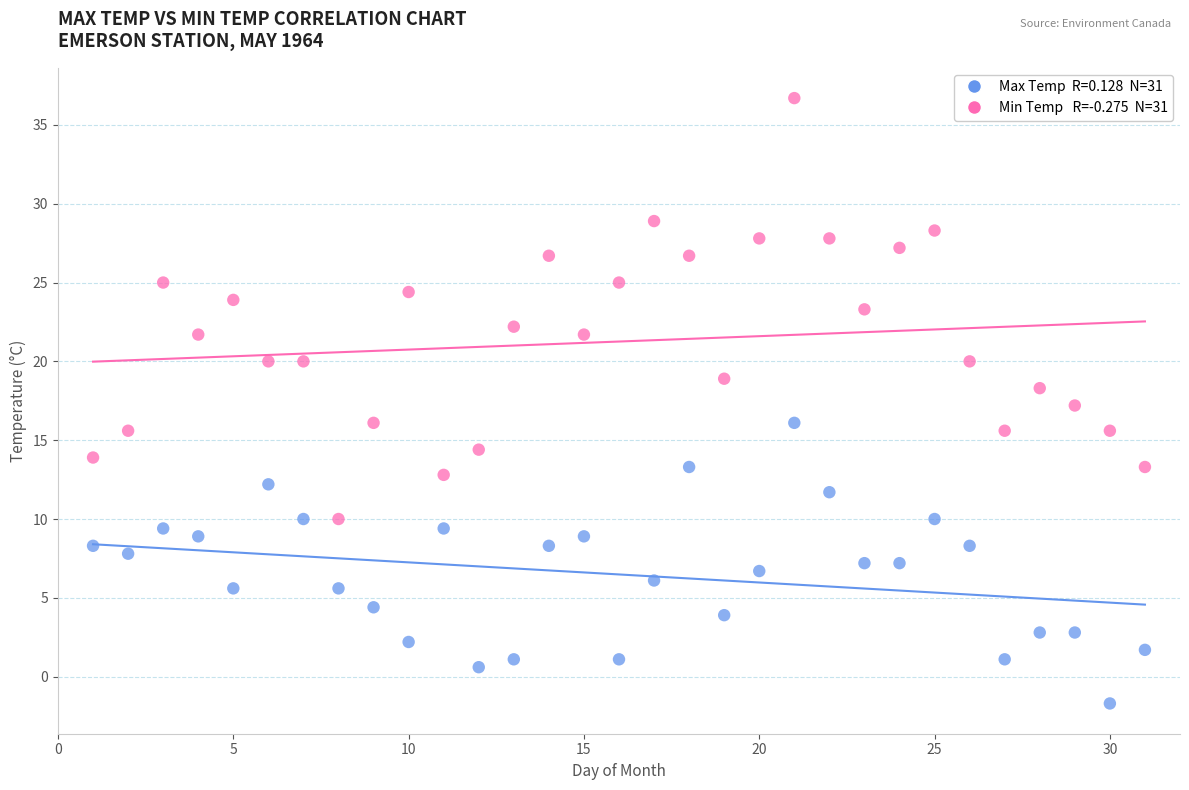

Across all data points, what is the range of X values (max minus min)?

30.0